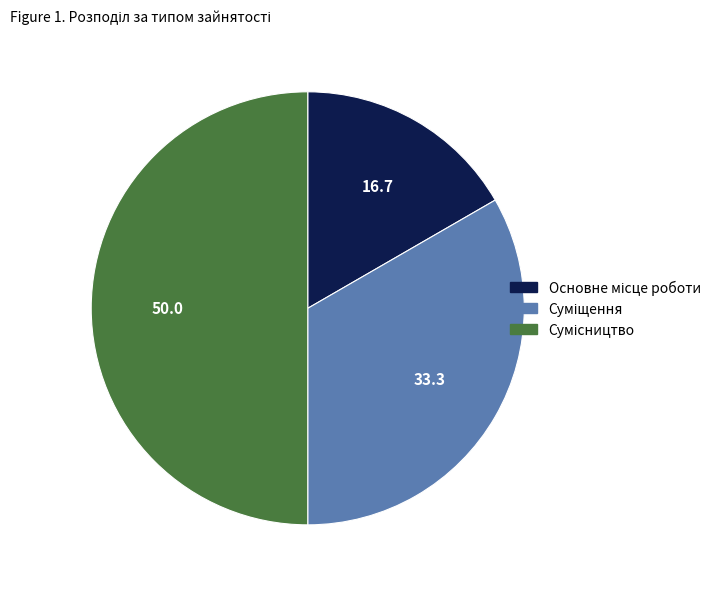

Which slice is the largest?

Сумісництво